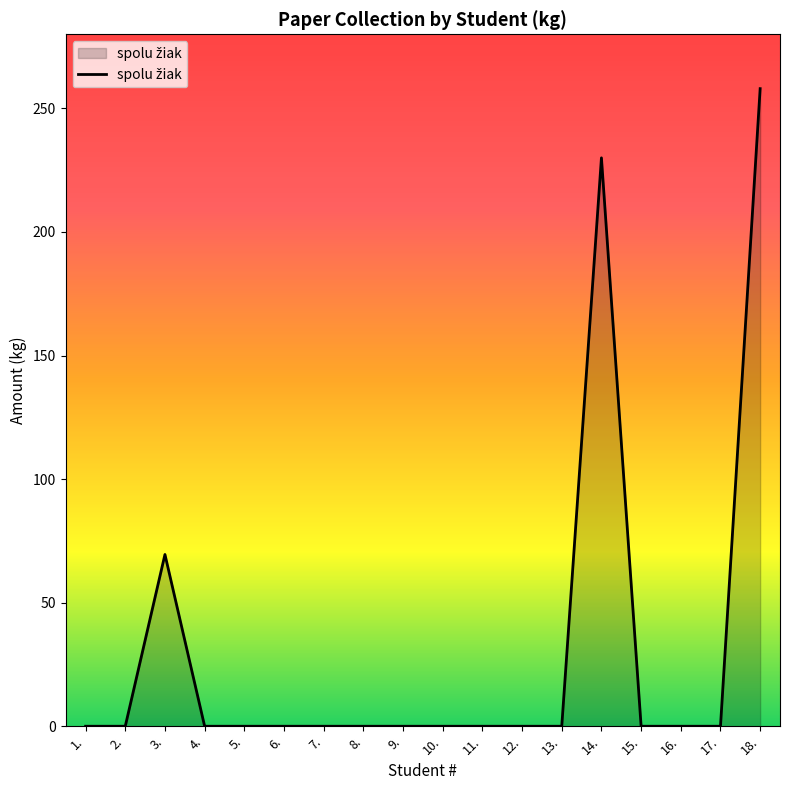

How many distinct data groups are displayed?

1